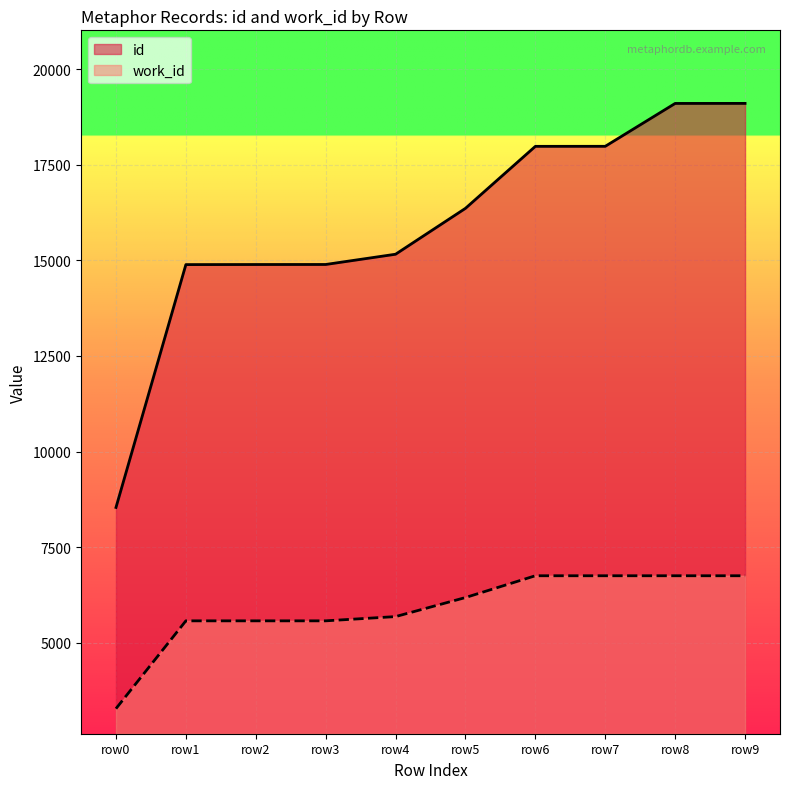

True or false: work_id has a value of 2220 at row0.

False